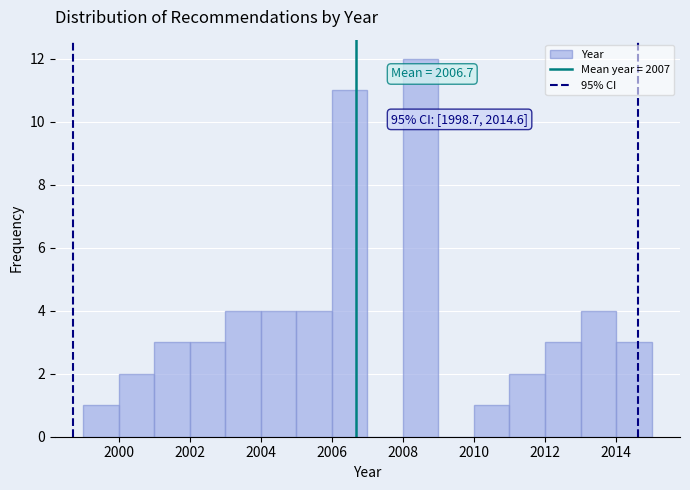

Which range on the x-axis has the tallest bar?

2008 to 2009